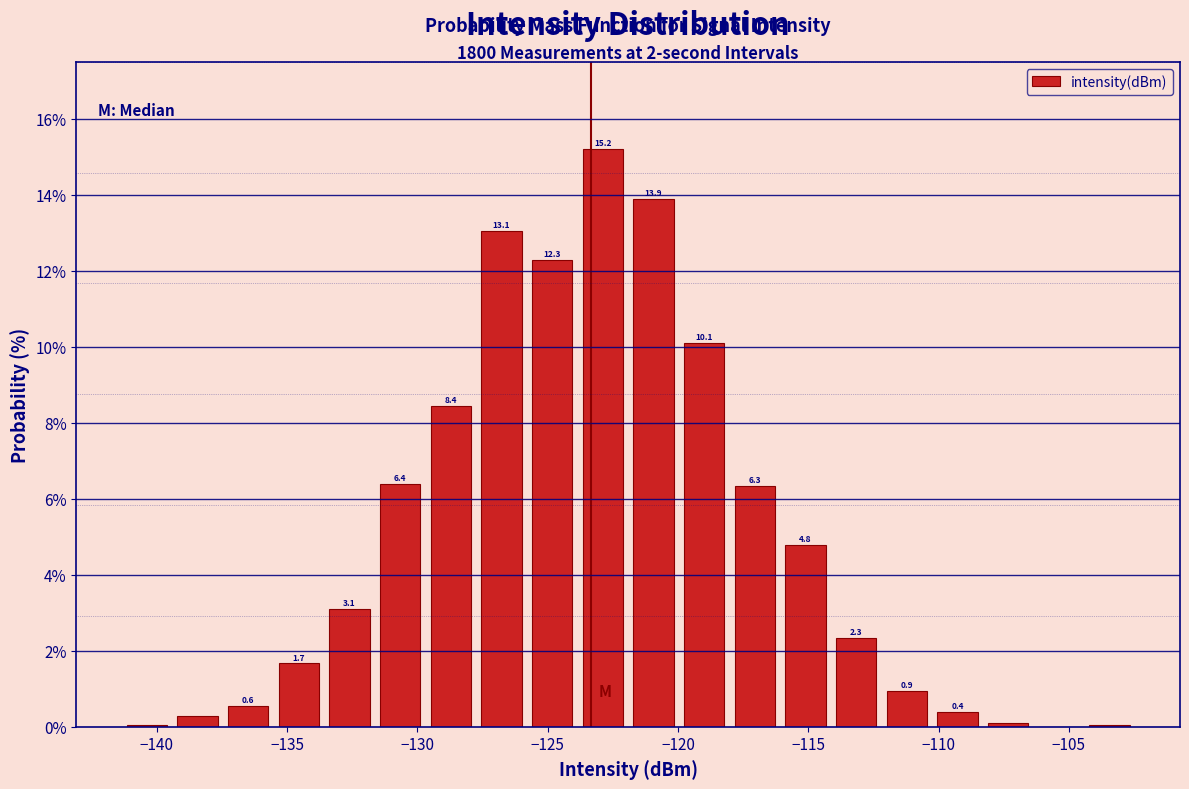

Around what value on the x-axis is the tallest bar? Give the approximate position of its centre, as read against the axis.

-123.0